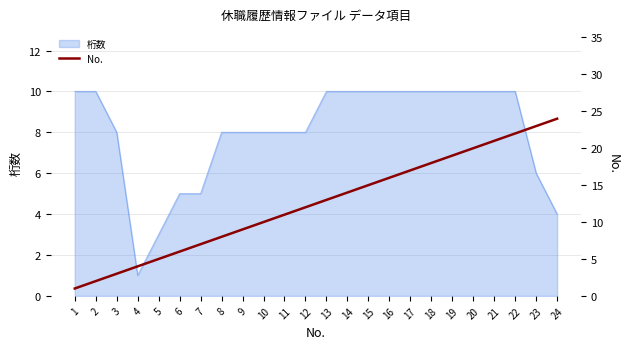

What is the highest value of the 桁数 series?

10